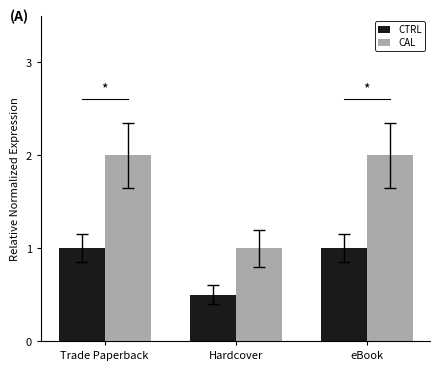

Is it true that CAL equals 3.6 at eBook?

False